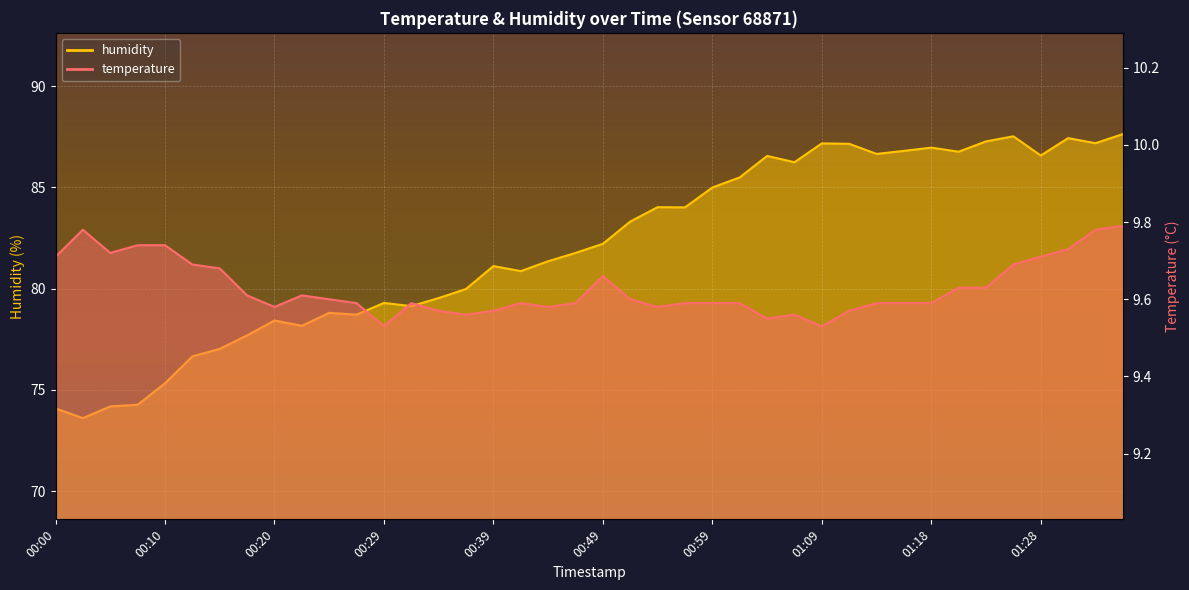

Is it true that temperature equals 16.4 at 01:36?

False